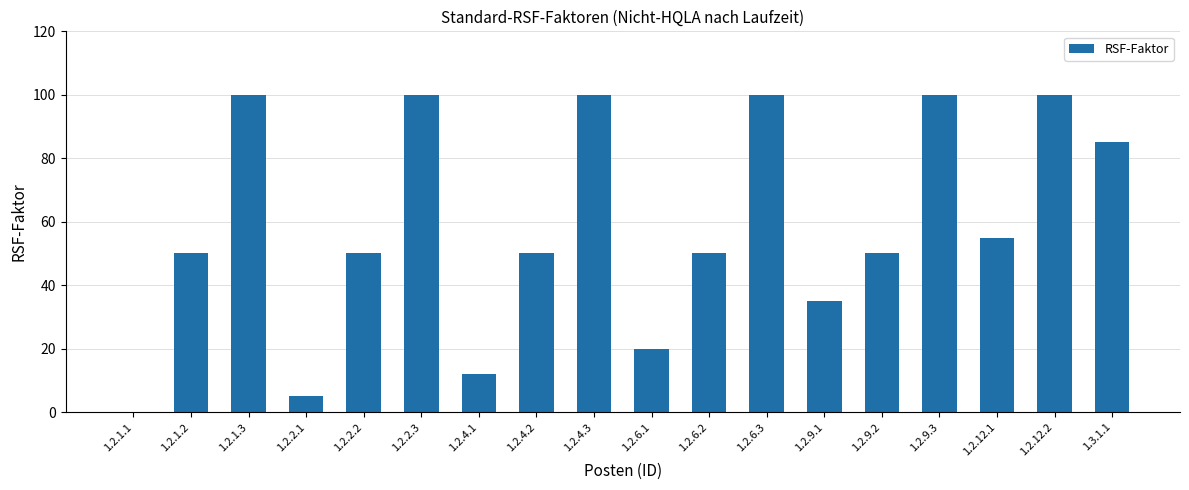

What is the sum of all values?

1062